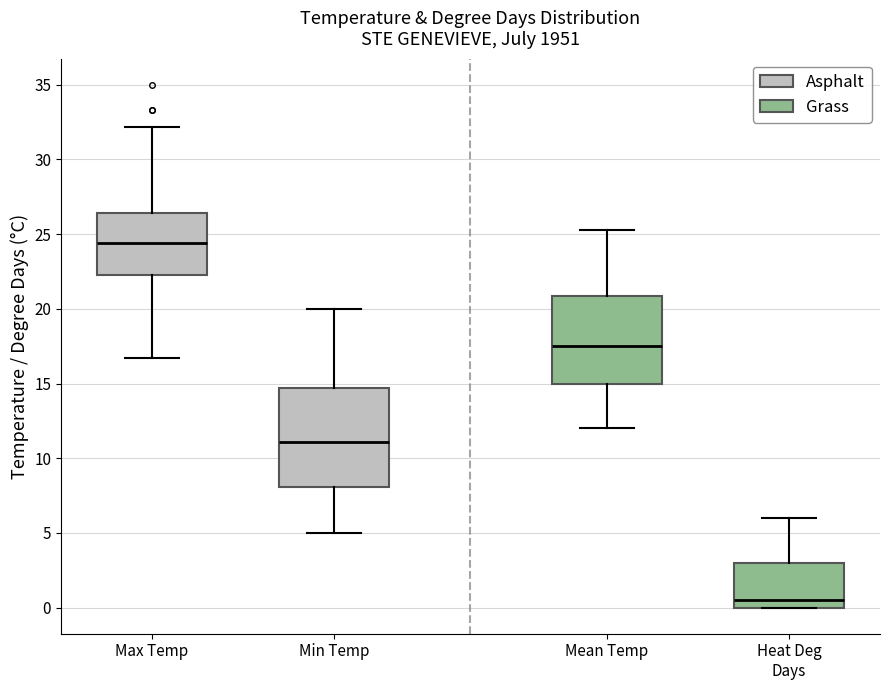

Reading left to right, transcribe this box plot: for each box, give where its median line is, the range the box spans, and where its two whiskers end, as read against the y-axis. The values are not printed on the chart, so give them approximately, as read against the axis.

Max Temp: median 24.5, box 22.5 to 26.5, whiskers 16.5 to 32.0
Min Temp: median 11.0, box 8.0 to 14.5, whiskers 5.0 to 20.0
Mean Temp: median 17.5, box 15.0 to 21.0, whiskers 12.0 to 25.5
Heat Deg Days: median 0.5, box 0.0 to 3.0, whiskers 0.0 to 6.0